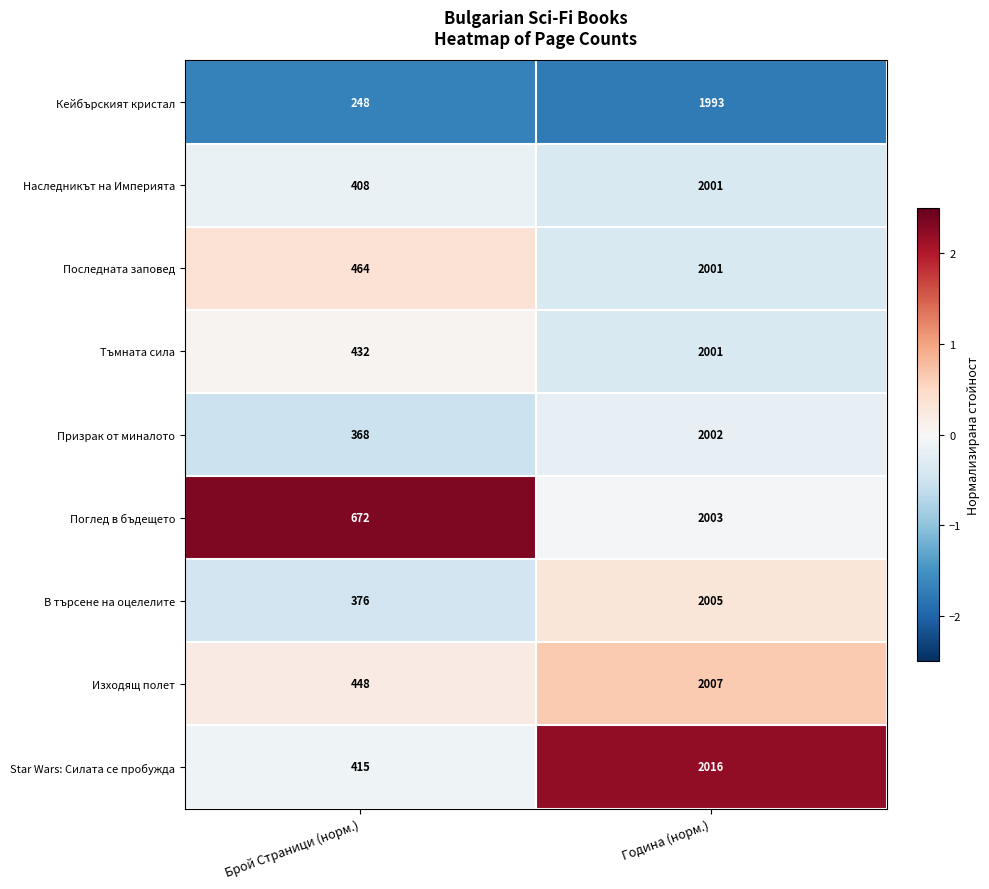

At which category is the sum across all series the highest?

Година (норм.)